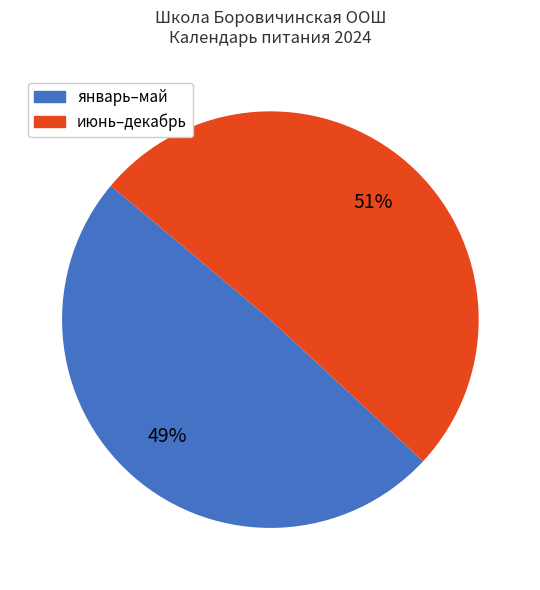

Is there any slice that represents more than half of the pie?

Yes